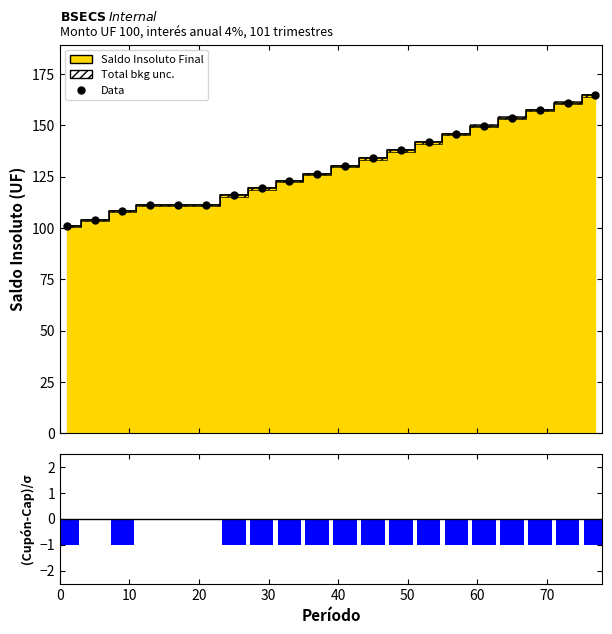

Are the bars horizontal?

No